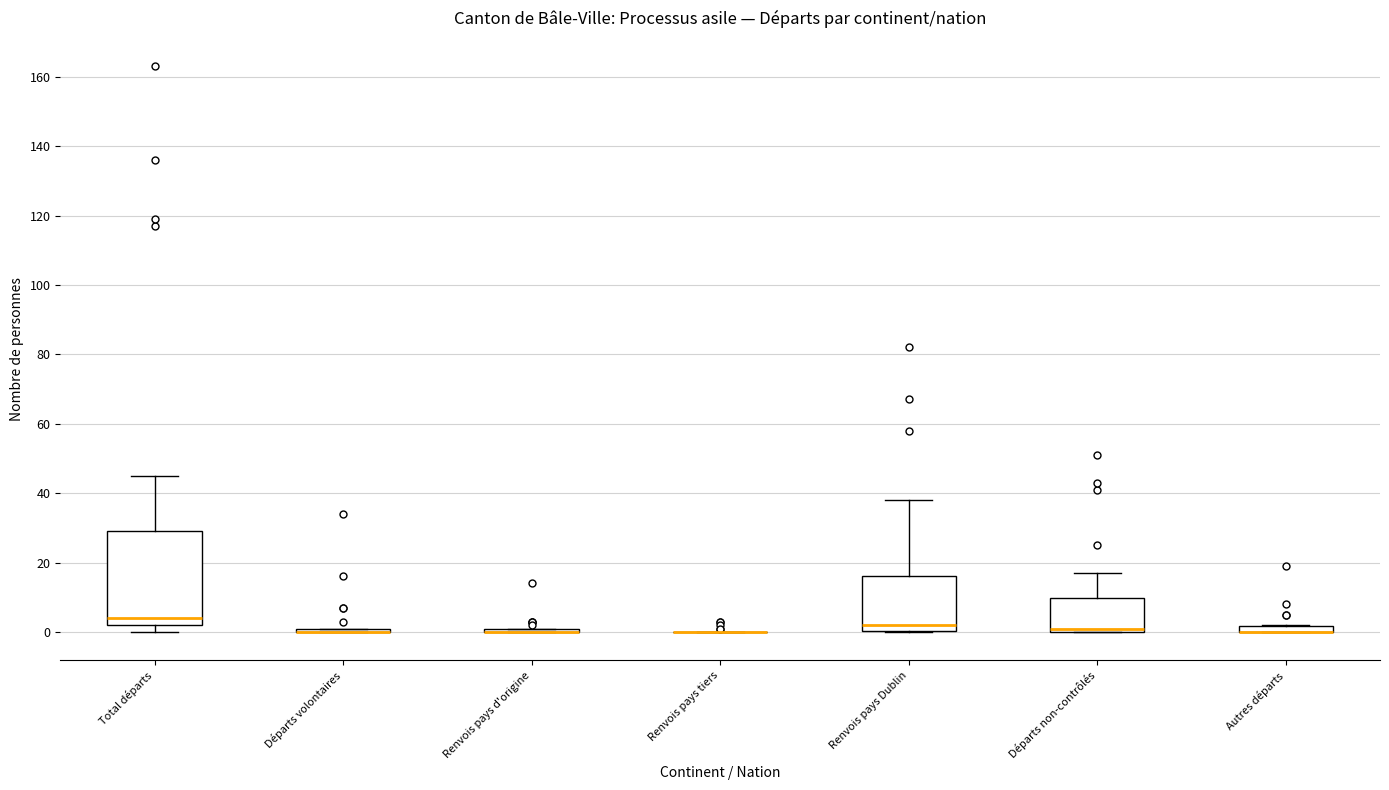

Which box is the tallest, from its lower edge to its upper edge?

Total départs